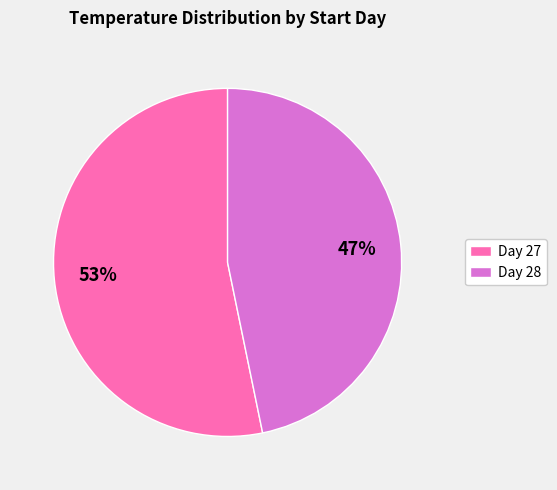

How many slices are in this pie chart?

2